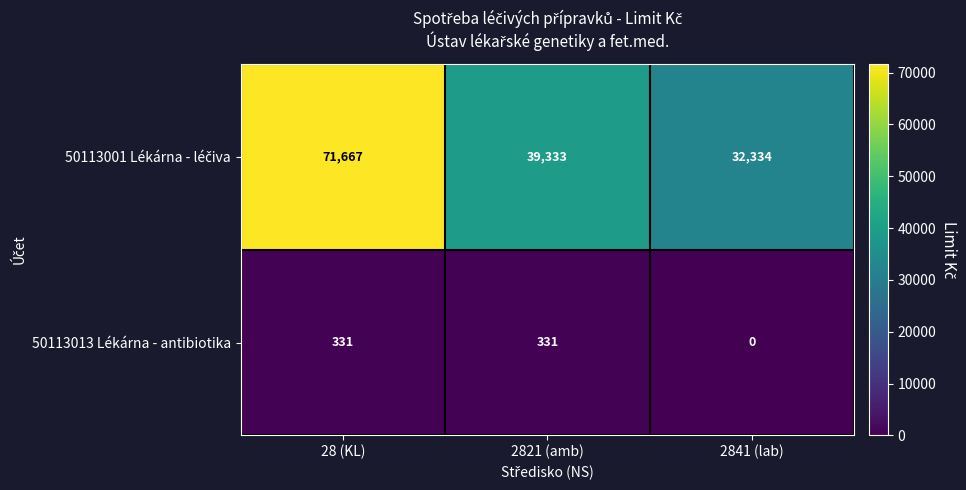

Which category has the highest value across all series?

28 (KL)